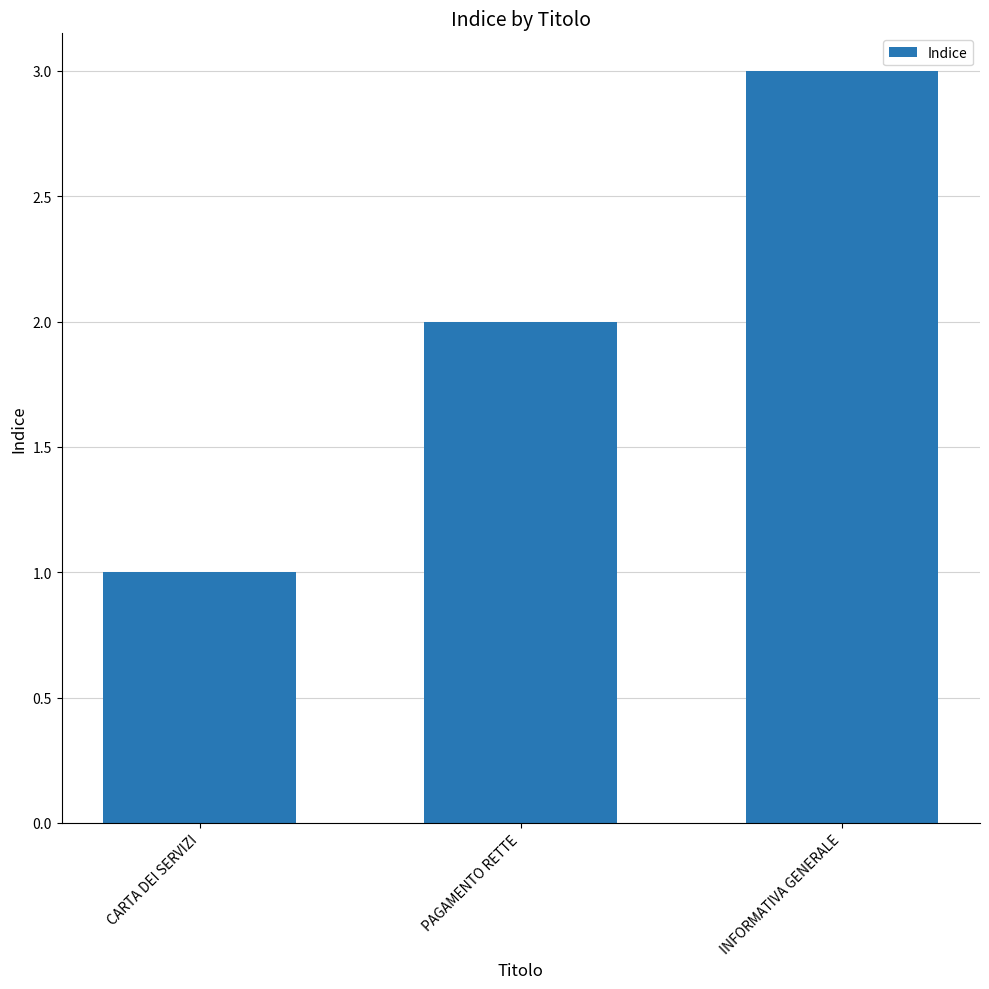

Which has a higher value, CARTA DEI SERVIZI or PAGAMENTO RETTE?

PAGAMENTO RETTE